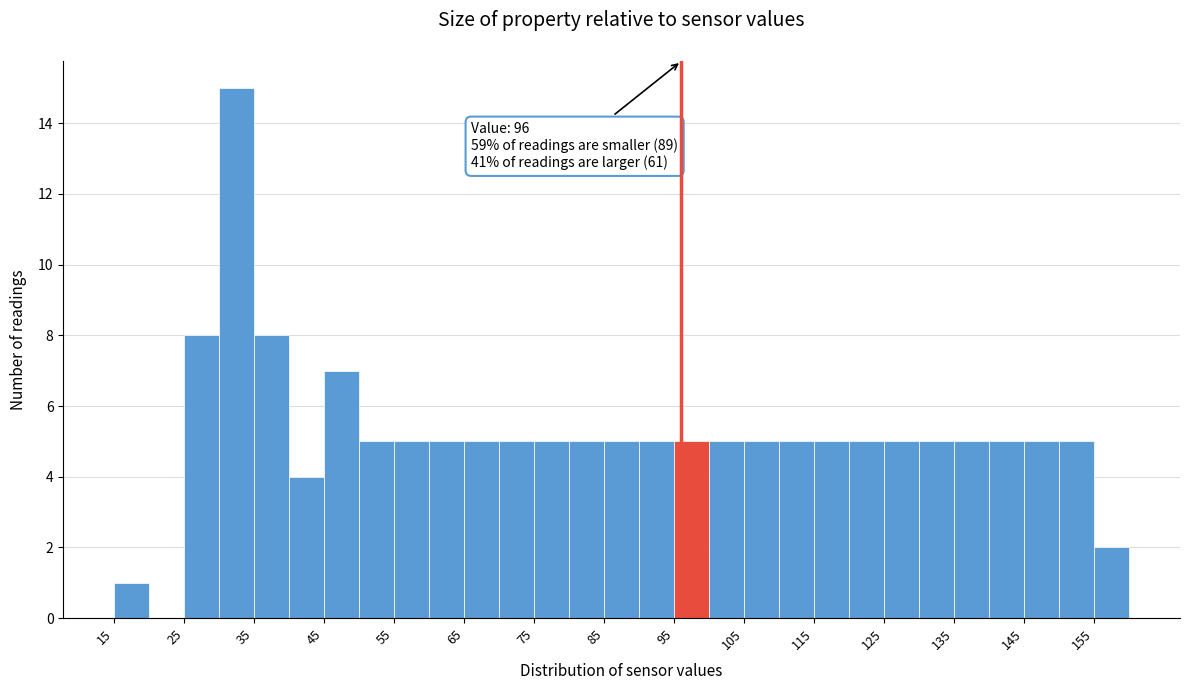

Which range on the x-axis has the tallest bar?

30 to 35